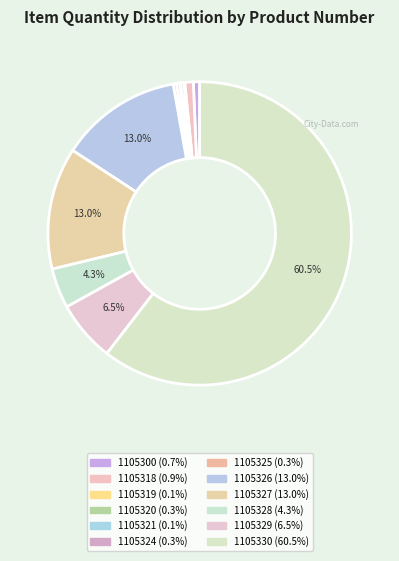

To the nearest percent, what is the difference between the largest and smallest slice percentages?

60%